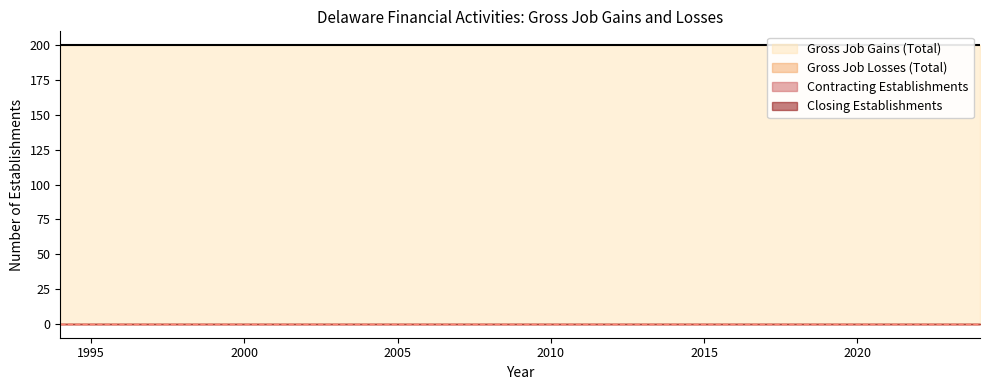

True or false: Contracting Establishments has more than 1 points higher than both neighbors.

False